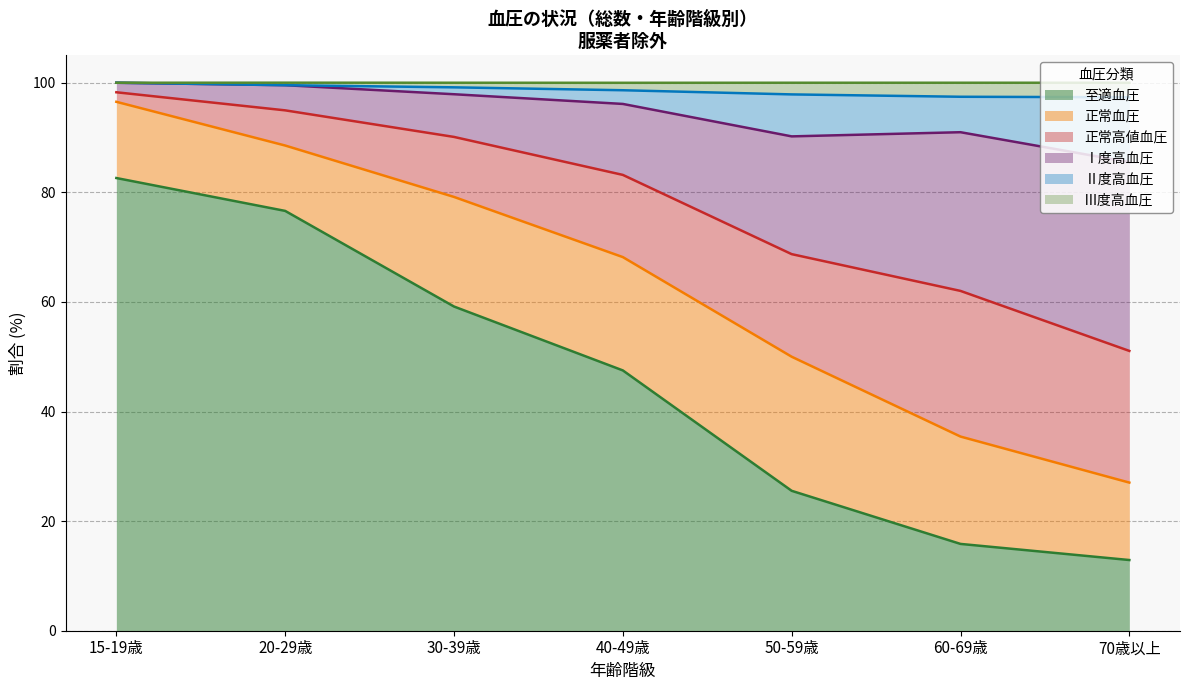

What is the maximum value for 至適血圧?

82.6